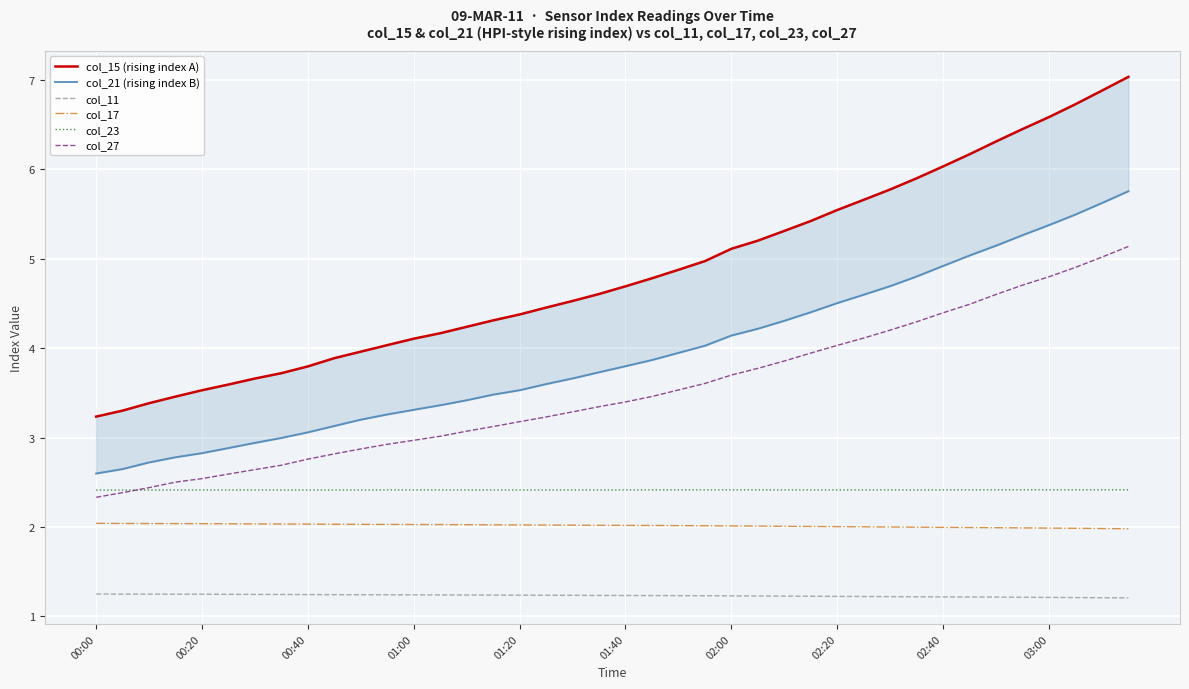

What is the sum of the col_27 values at 31 and 11?

7.2